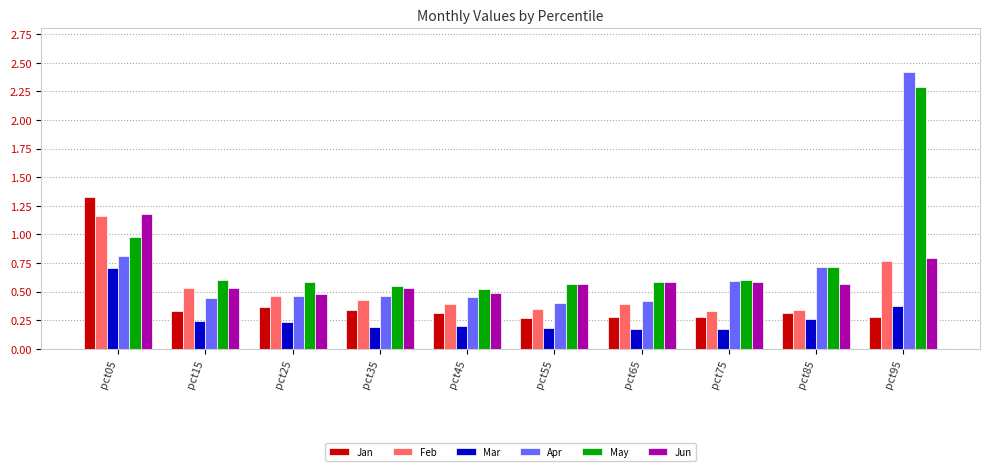

True or false: Jun has a value of 0.6 at pct85.

True